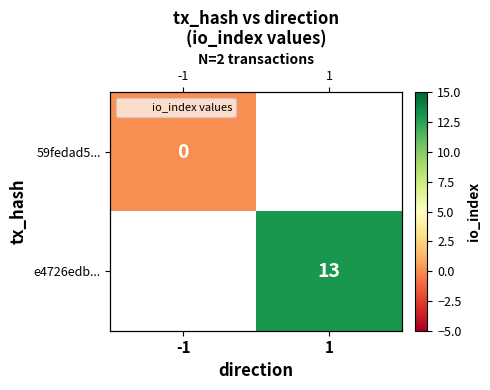

What is the greatest value displayed?

13.0